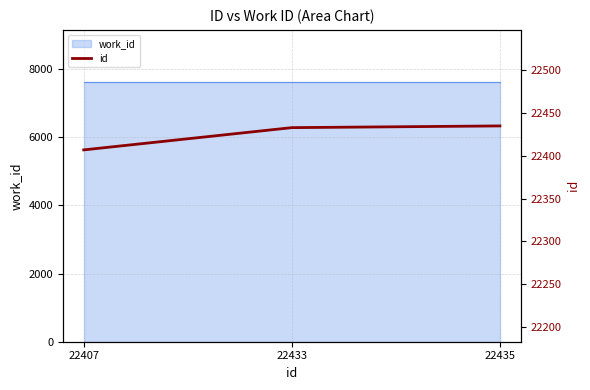

The chart shows a value of 9900 at 22433. True or false?

False